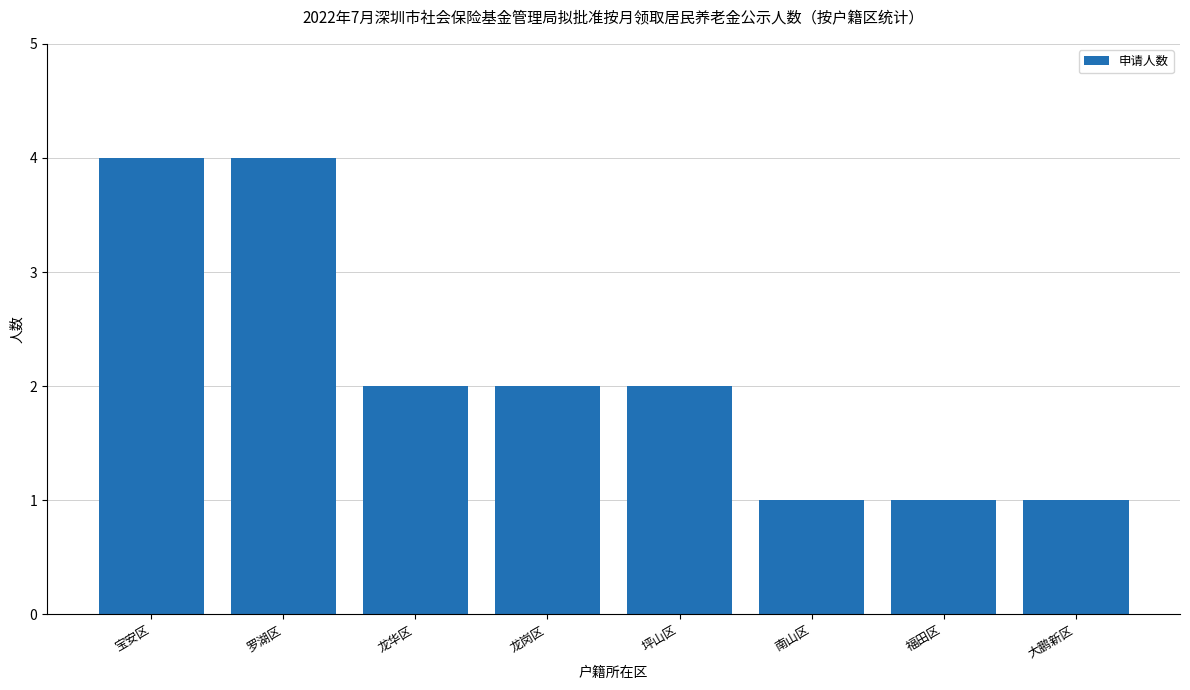

How many values are between 1 and 4?

8